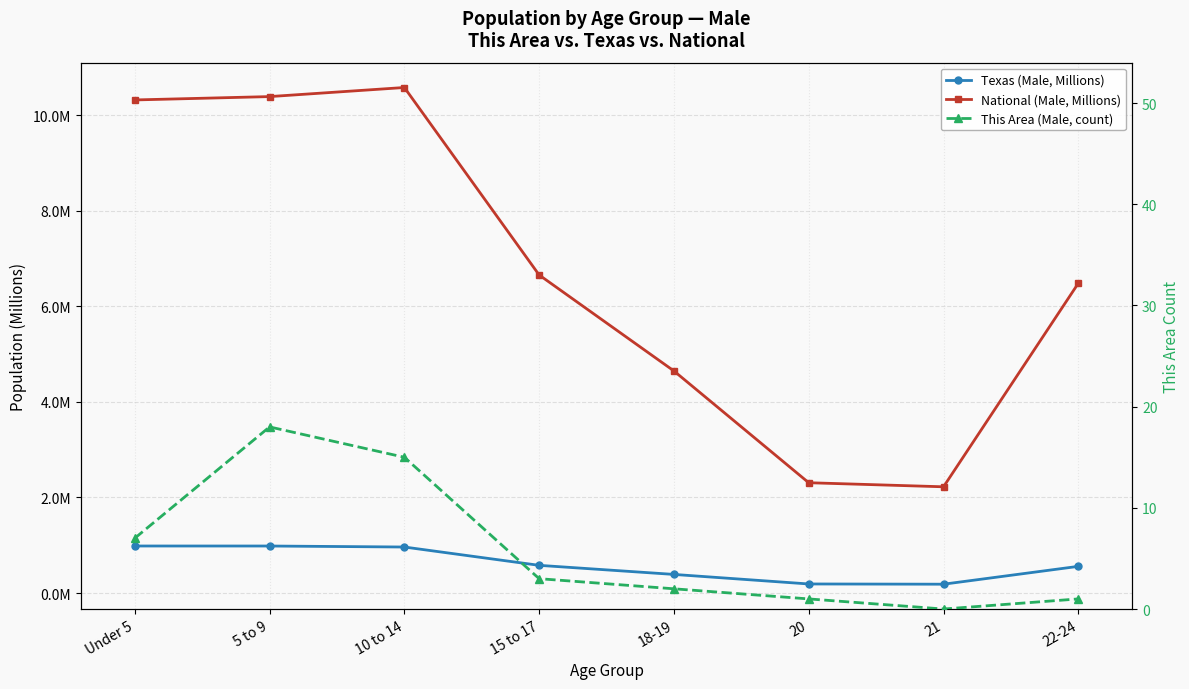

What are all the series names shown in the legend?

Texas (Male, Millions), National (Male, Millions), This Area (Male, count)